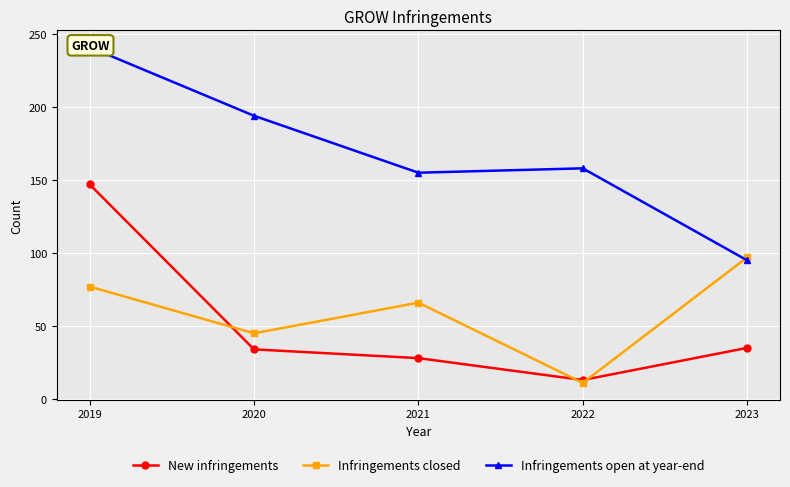

At which label does New infringements first exceed 34?

2019